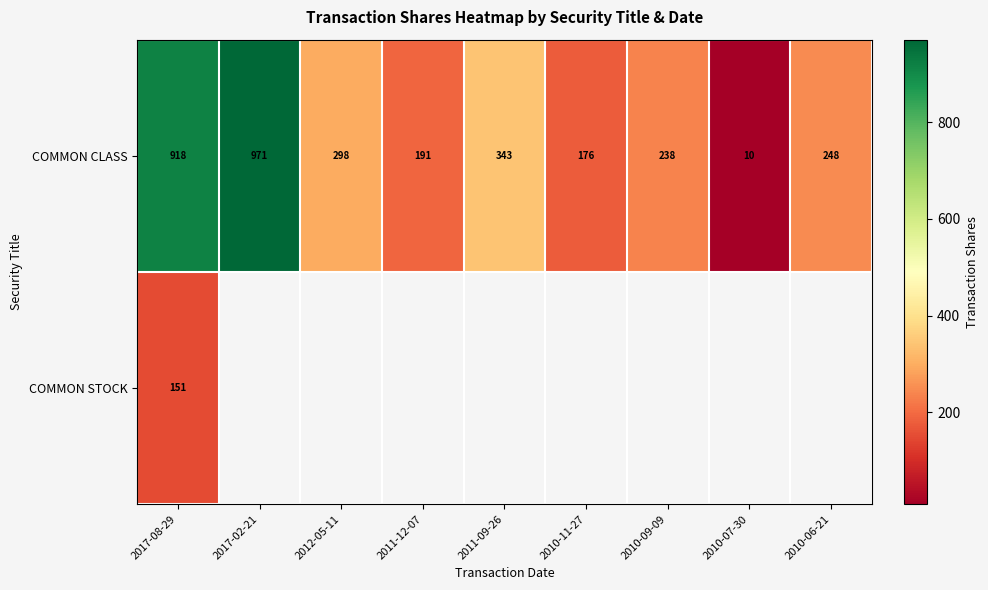

Where is COMMON CLASS nearest to the value 490?

2011-09-26